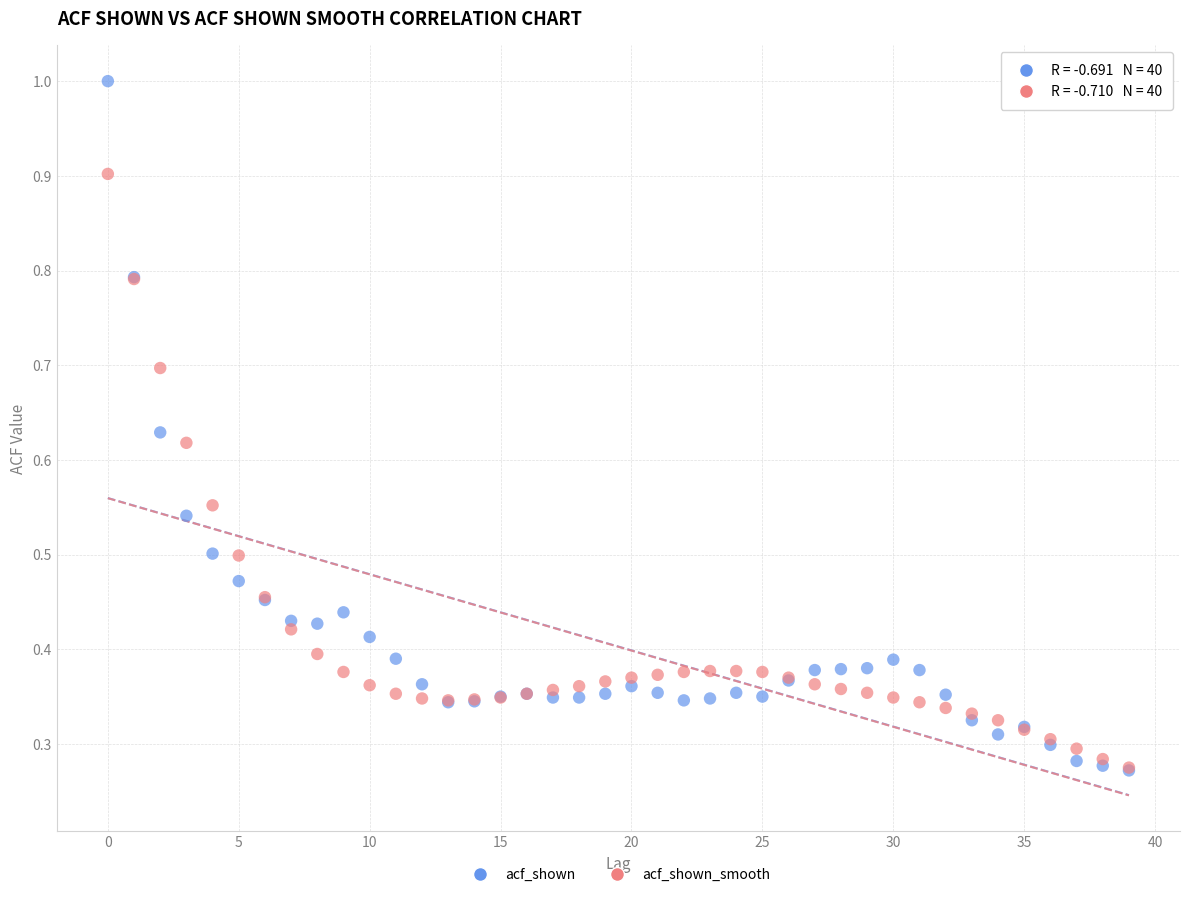

Which series has the widest spread of Y values?

acf_shown